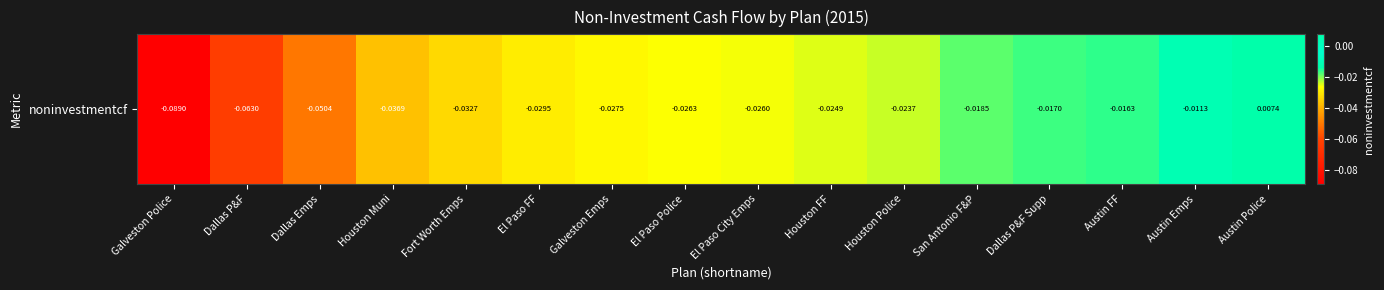

Is it true that the value at Austin FF is -0.0?

False